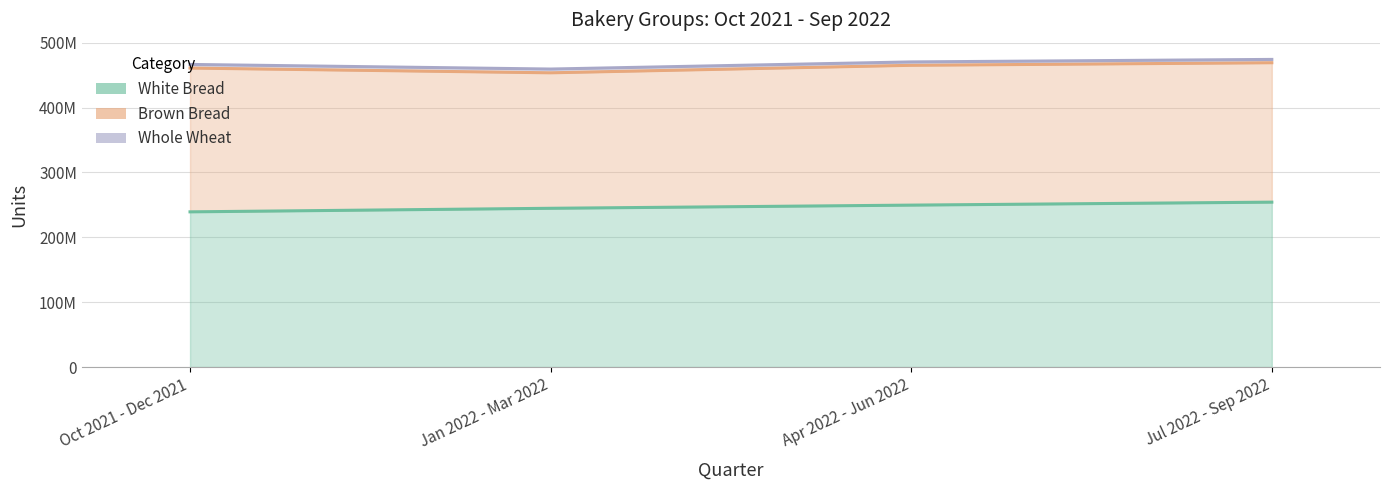

The Whole Wheat series shows 5596157 at Oct 2021 - Dec 2021. True or false?

True